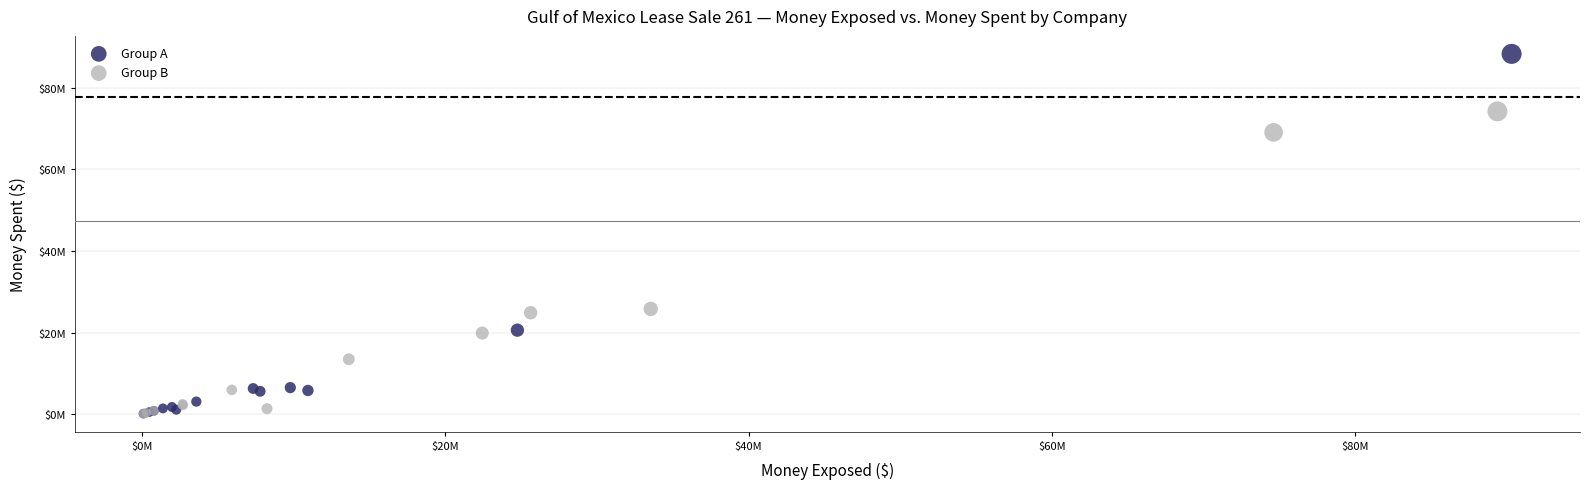

Which series has the largest Y range (max minus min)?

Group A